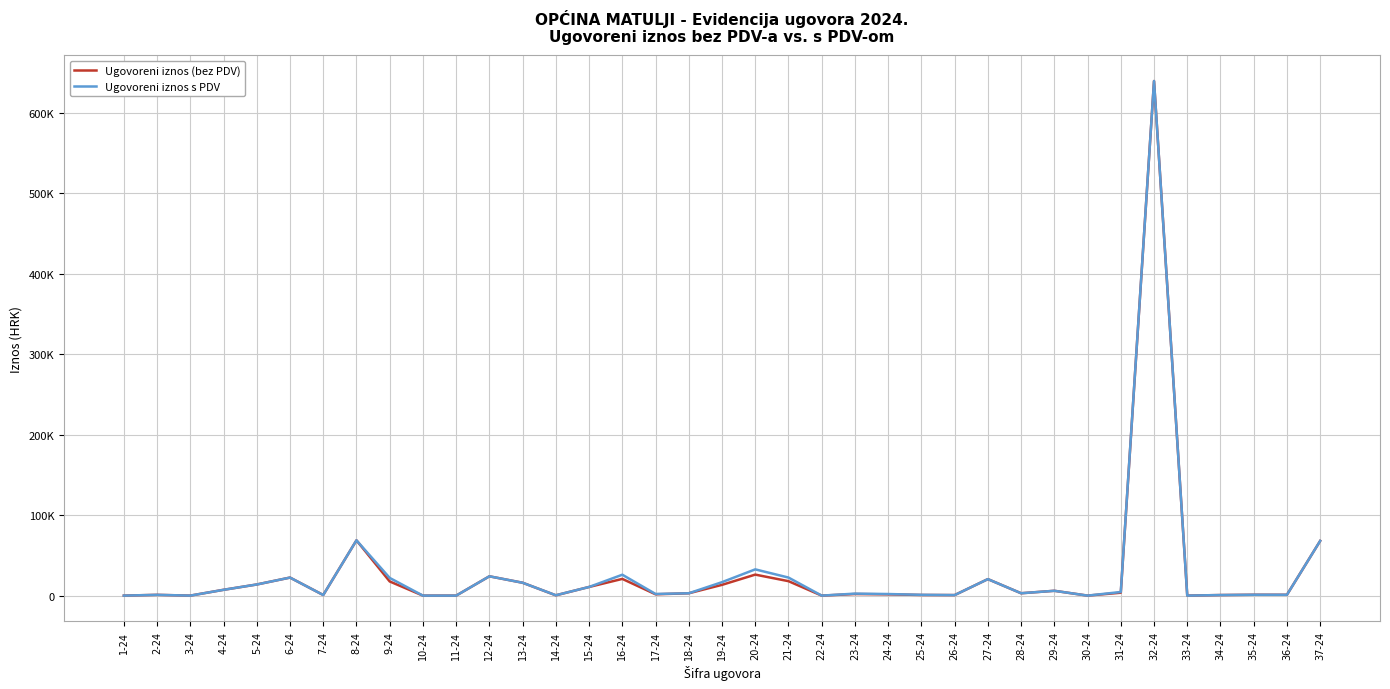

Which category has the highest value in the Ugovoreni iznos (bez PDV) series?

32-24